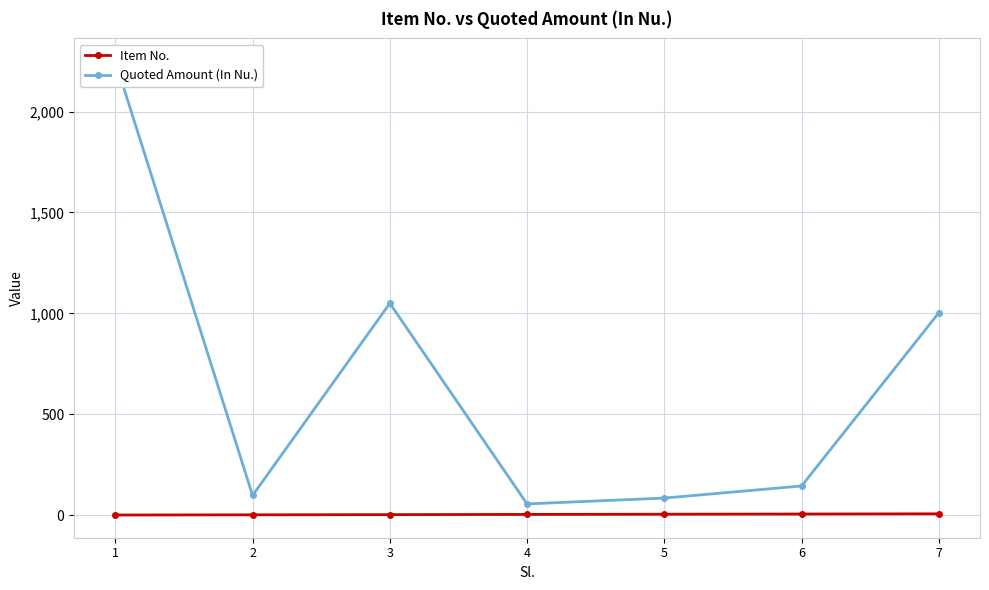

Rank the series by their average value, from lowest to highest.

Item No., Quoted Amount (In Nu.)